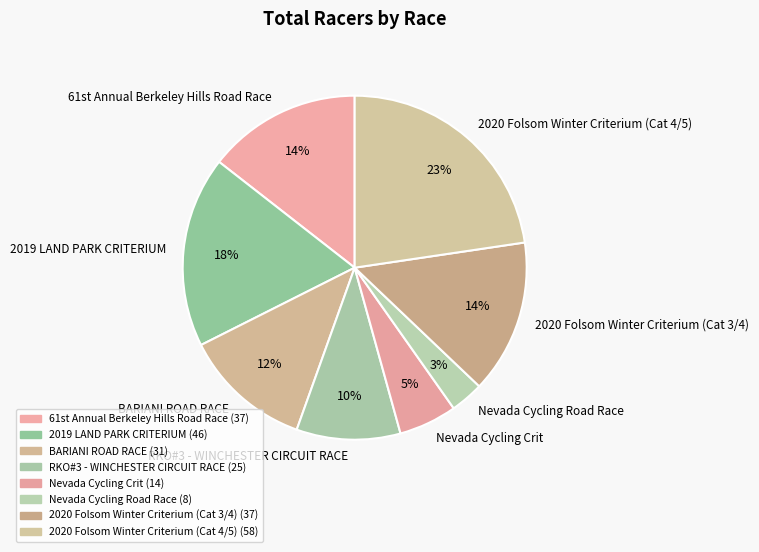

Does BARIANI ROAD RACE represent more than half of the total?

No